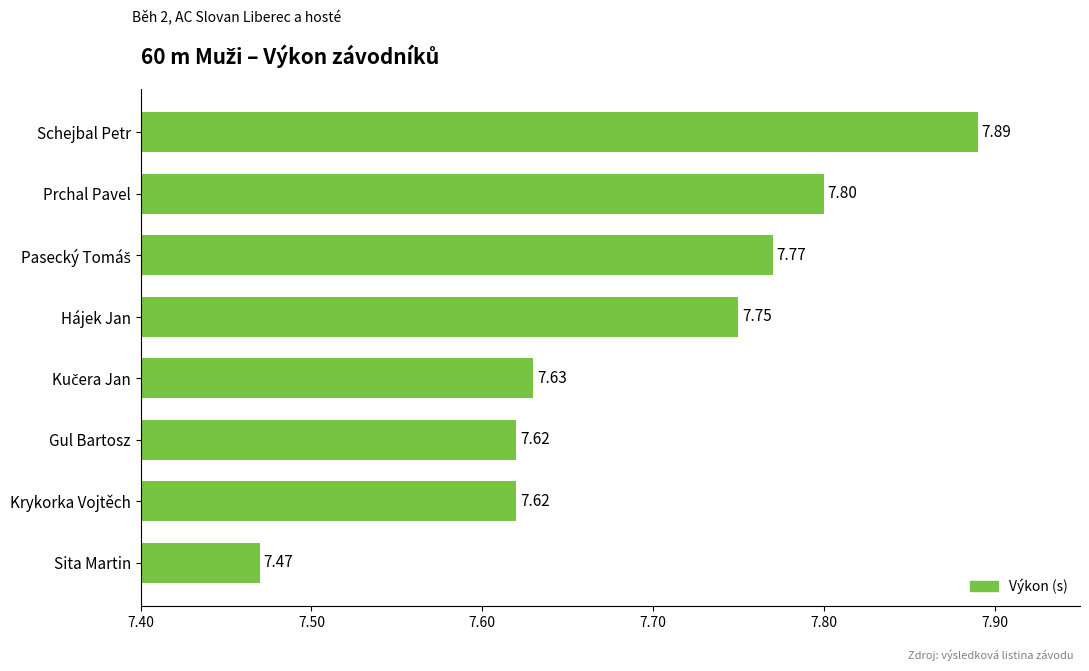

What is the smallest value displayed?

7.5